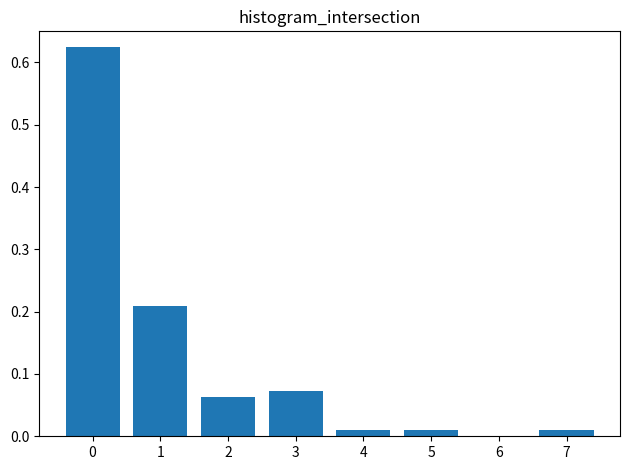

What is the change in value from 0 to 2?

-0.6